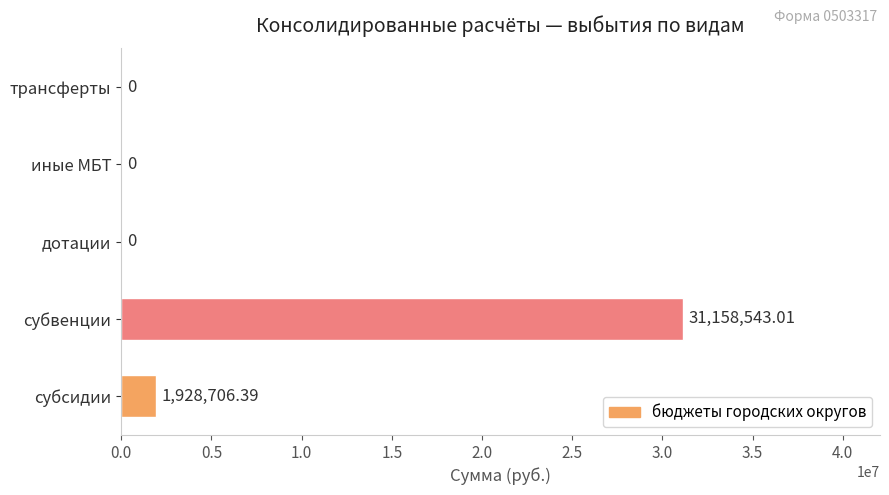

What is the sum of the values at субвенции and иные МБТ?

31158543.0